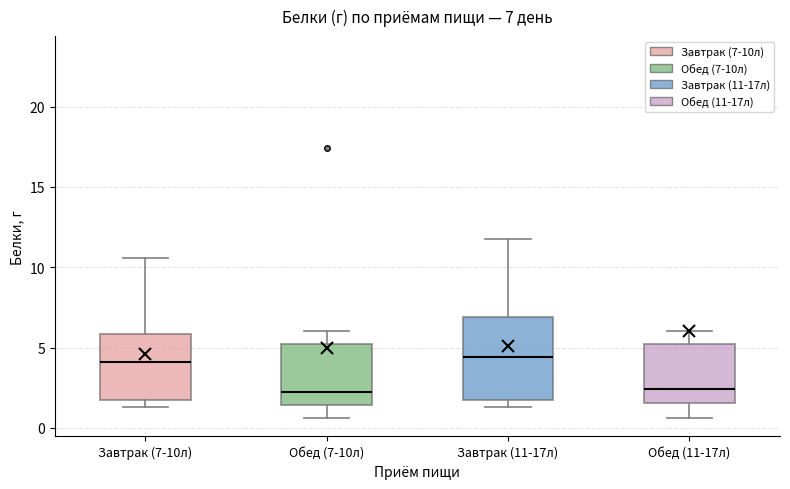

Comparing the boxes themselves (not the whiskers), which one is the tallest?

Завтрак (11-17л)